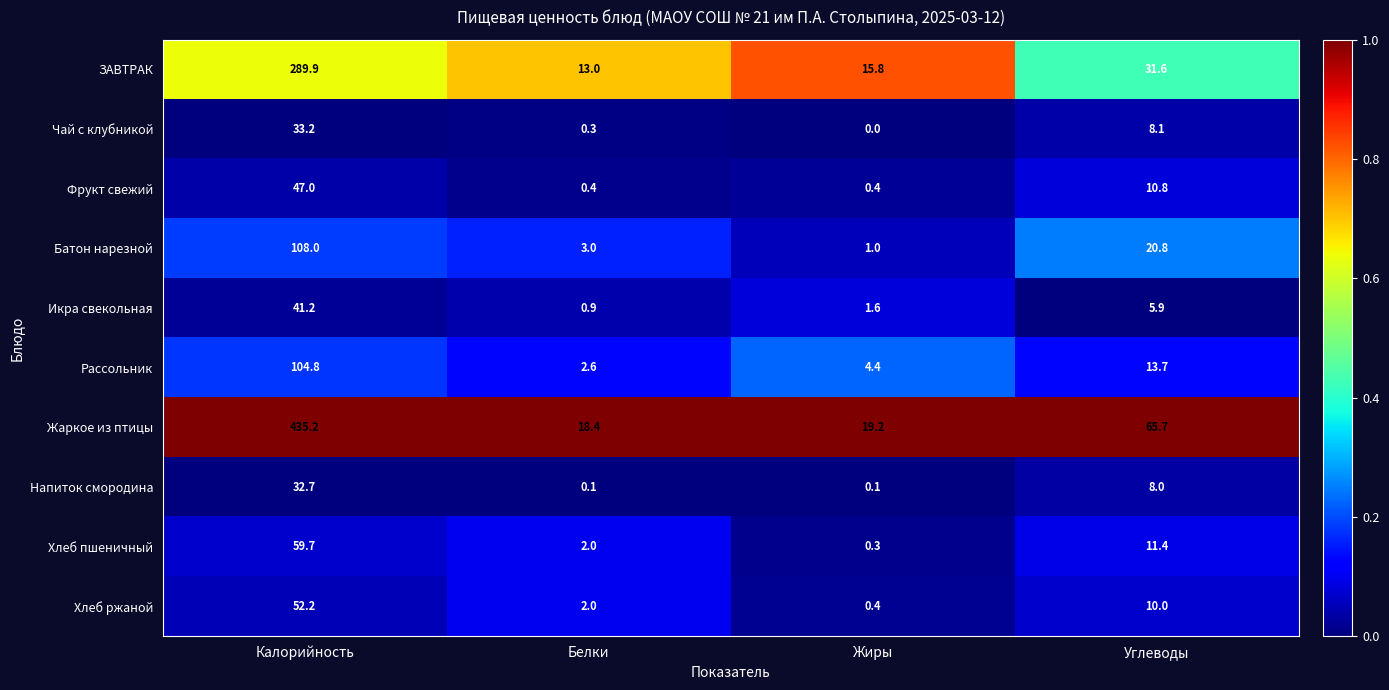

At which label is Хлеб пшеничный closest to 30?

Углеводы